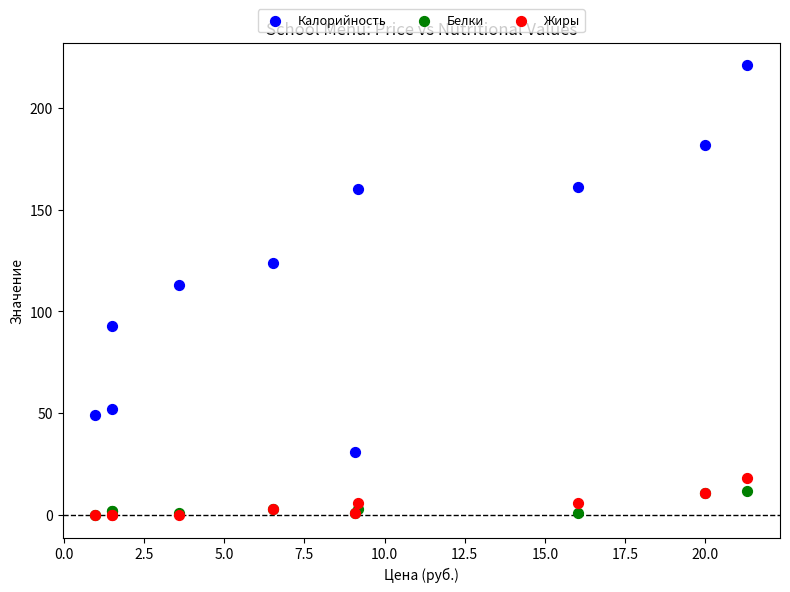

Across all series, what Y value is closest to 110?

113